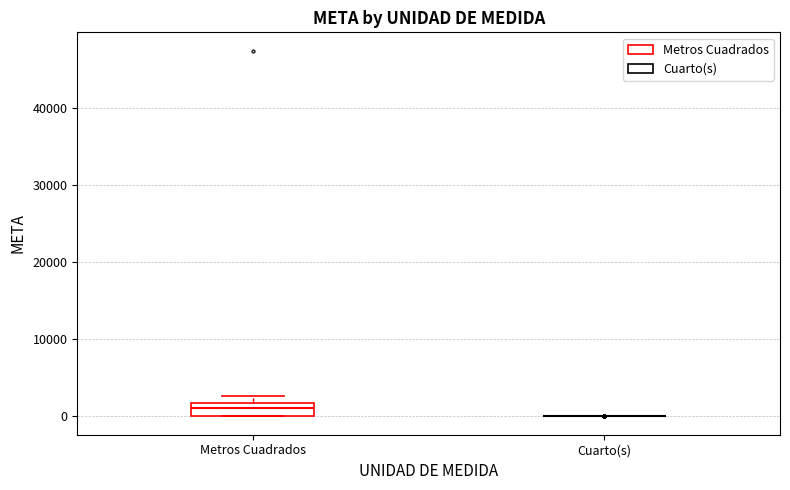

Reading left to right, read every box against the y-axis: the position of its median line, the range the box covers, and the ends of its whiskers. The values are not printed on the chart, so give them approximately, as read against the axis.

Metros Cuadrados: median 1000, box 0 to 2000, whiskers 0 to 3000
Cuarto(s): box collapsed to a line at 0, whiskers 0 to 0